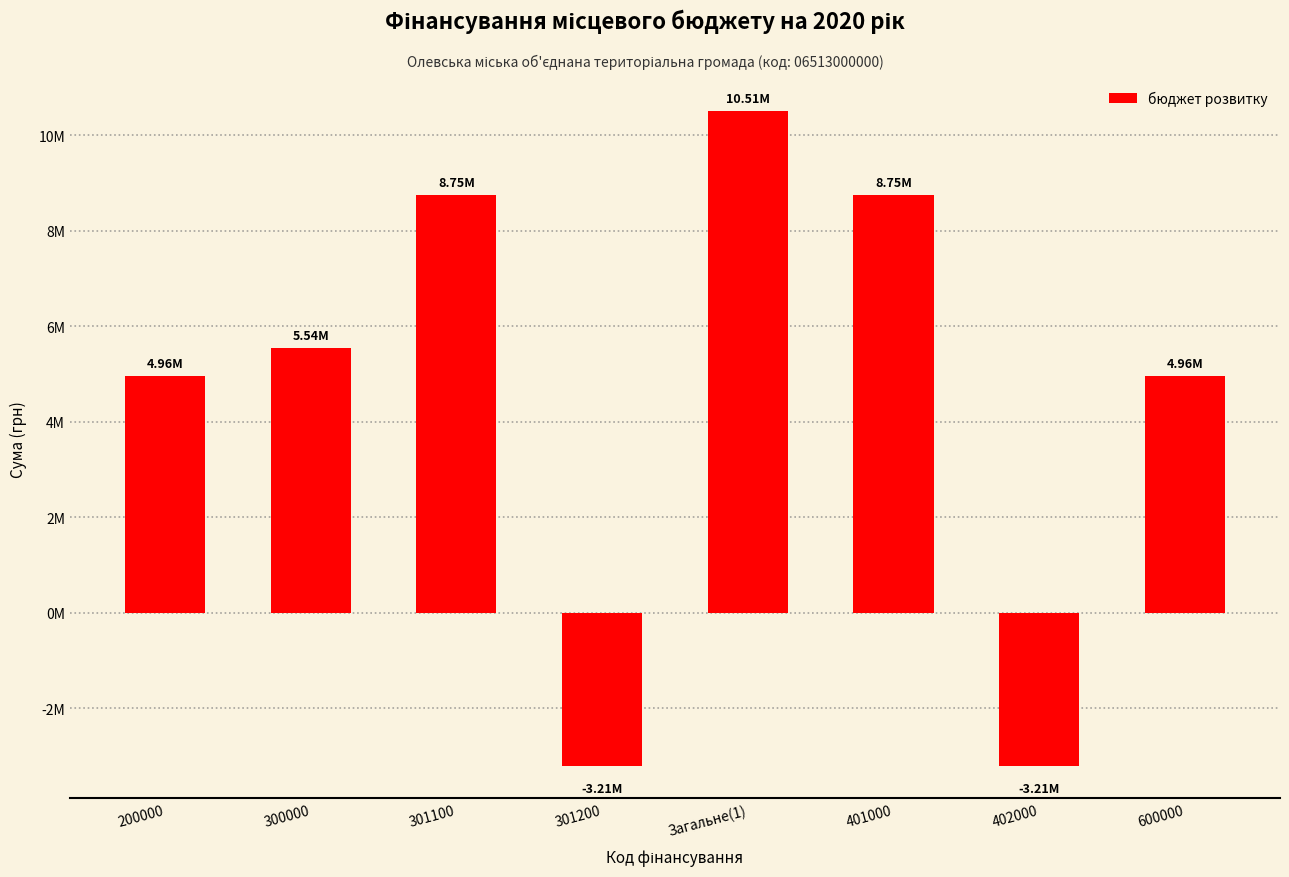

At which label is the value closest to 3651221?

200000